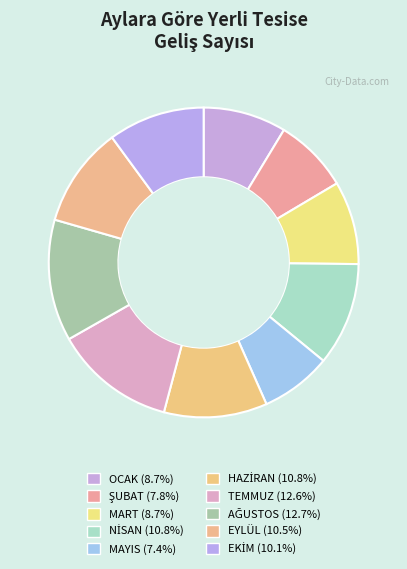

True or false: OCAK accounts for 9% of the total.

True